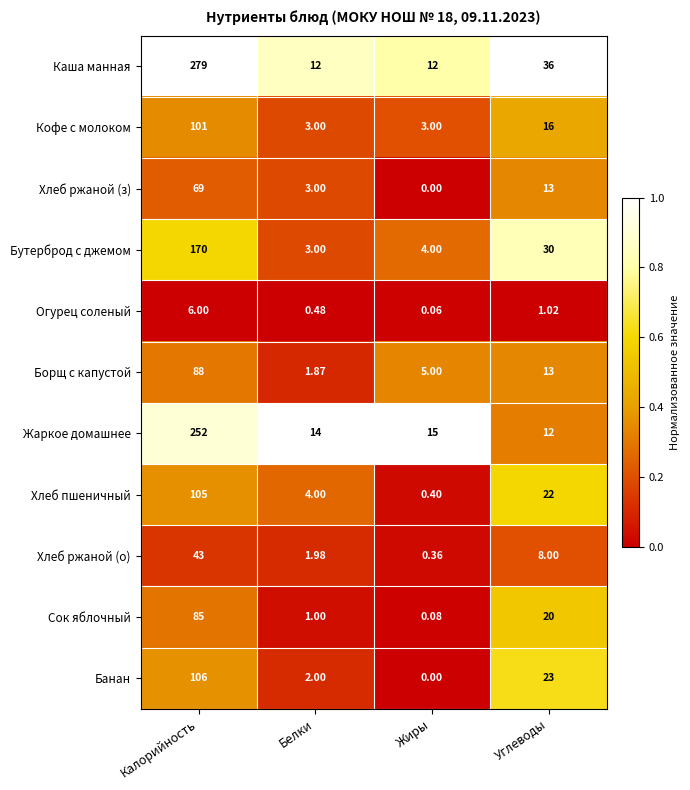

Which series has the largest total across all categories?

Каша манная